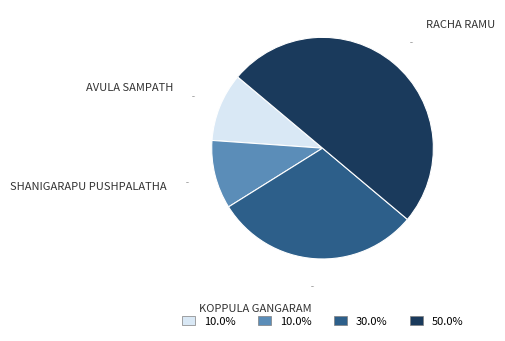

How many slices are in this pie chart?

4